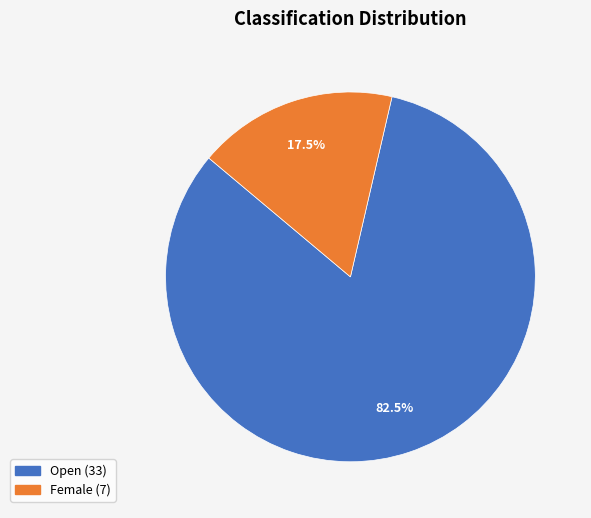

Which category has the biggest portion of the pie?

Open